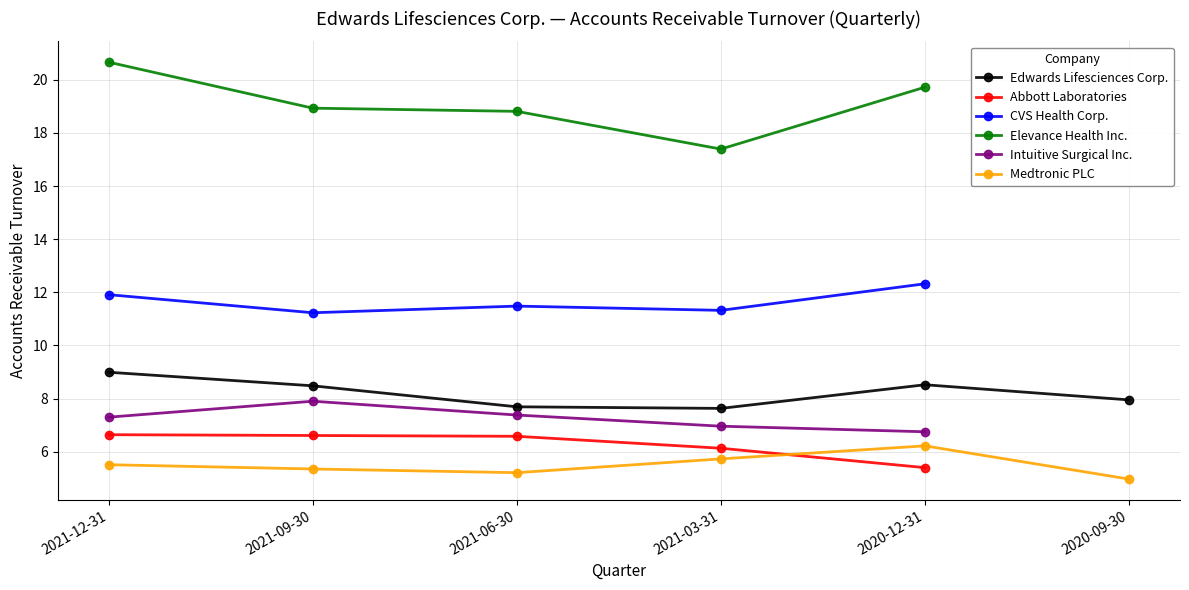

Is this an area chart (filled region under the line)?

No